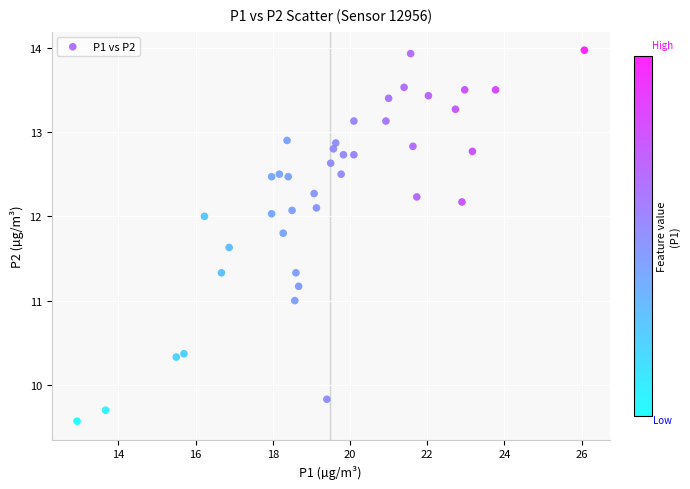

What is the range of Y values (max minus min)?

4.4